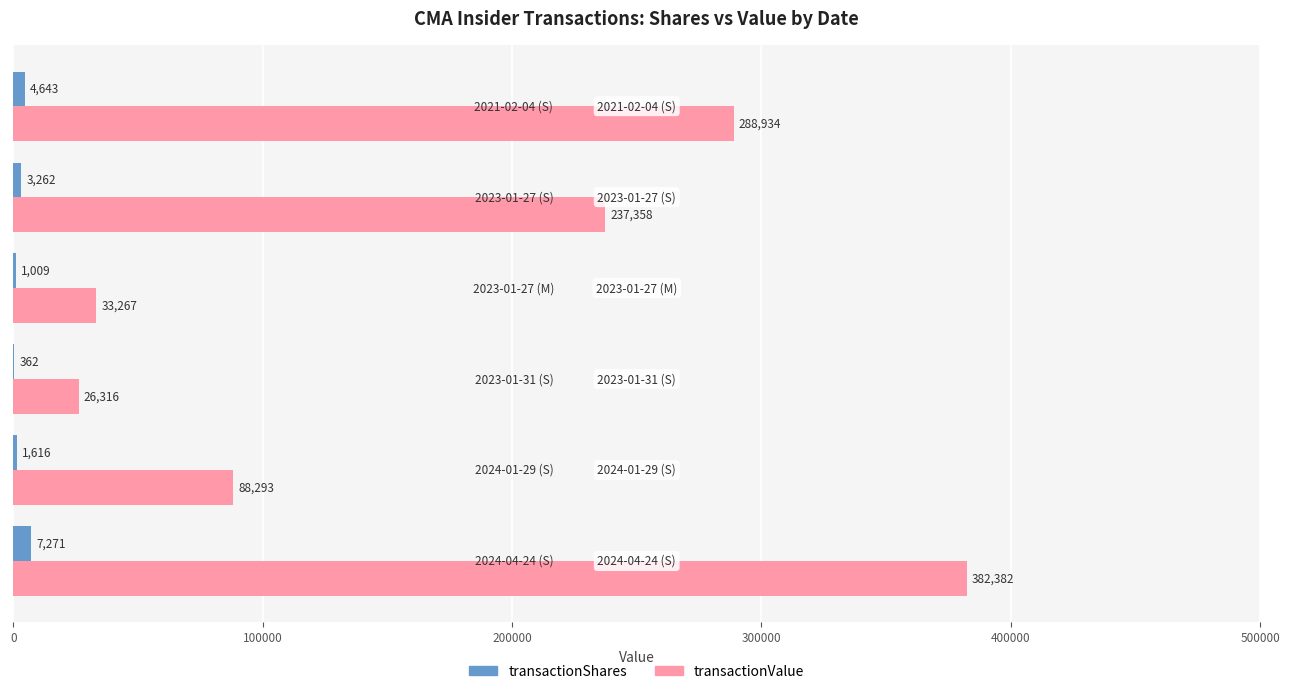

What is the greatest value displayed?

382382